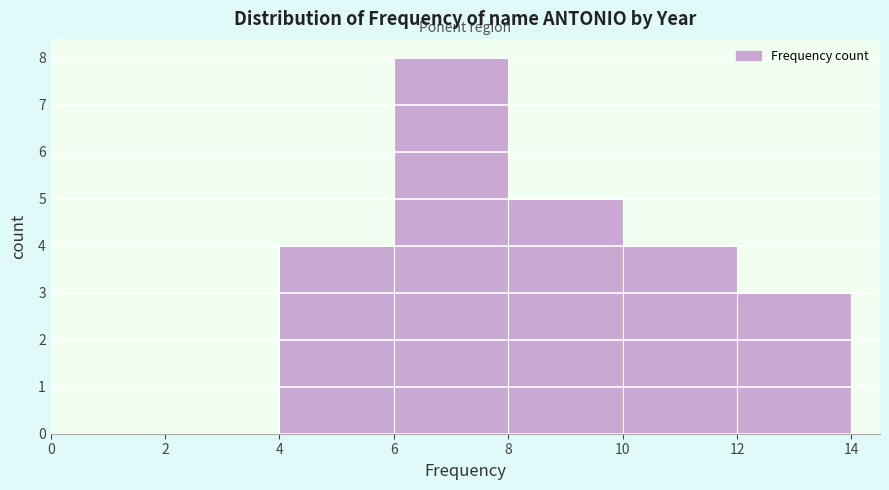

Which range on the x-axis has the tallest bar?

6 to 8